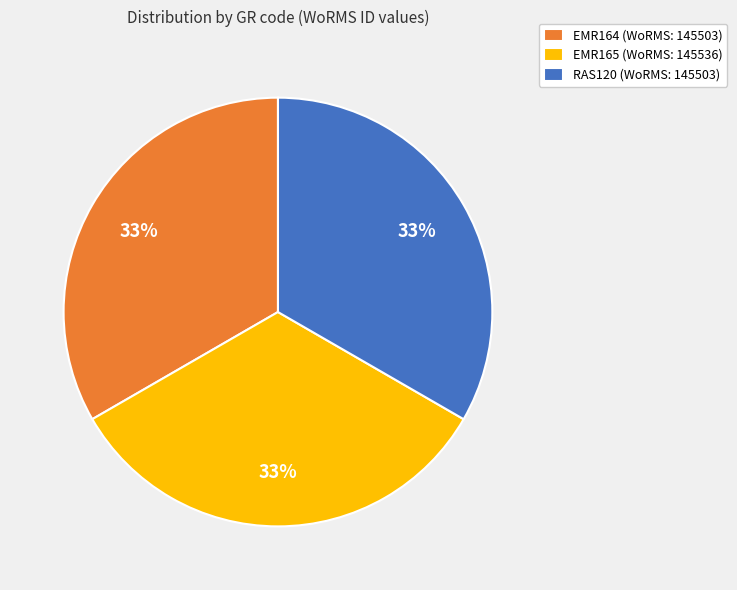

Is it true that EMR165 is 28% of the pie?

False